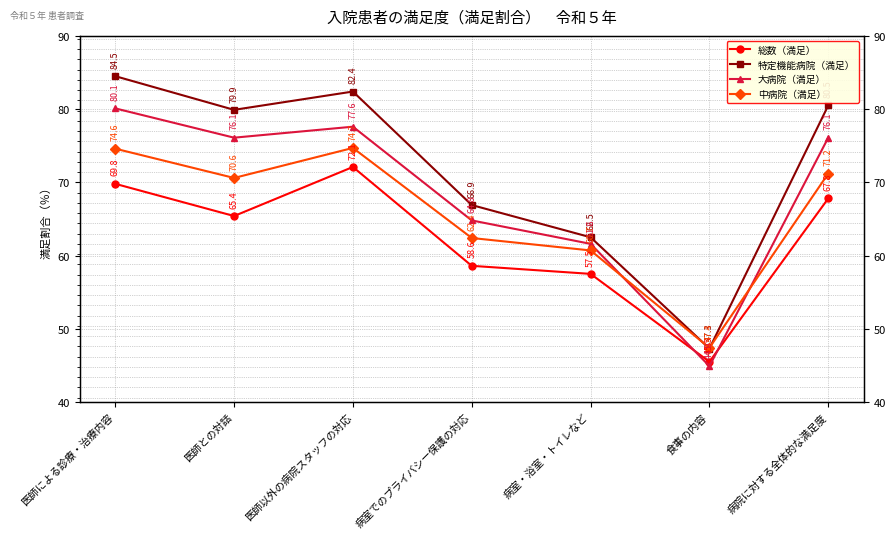

How many values in the 総数（満足） series exceed 65?

4